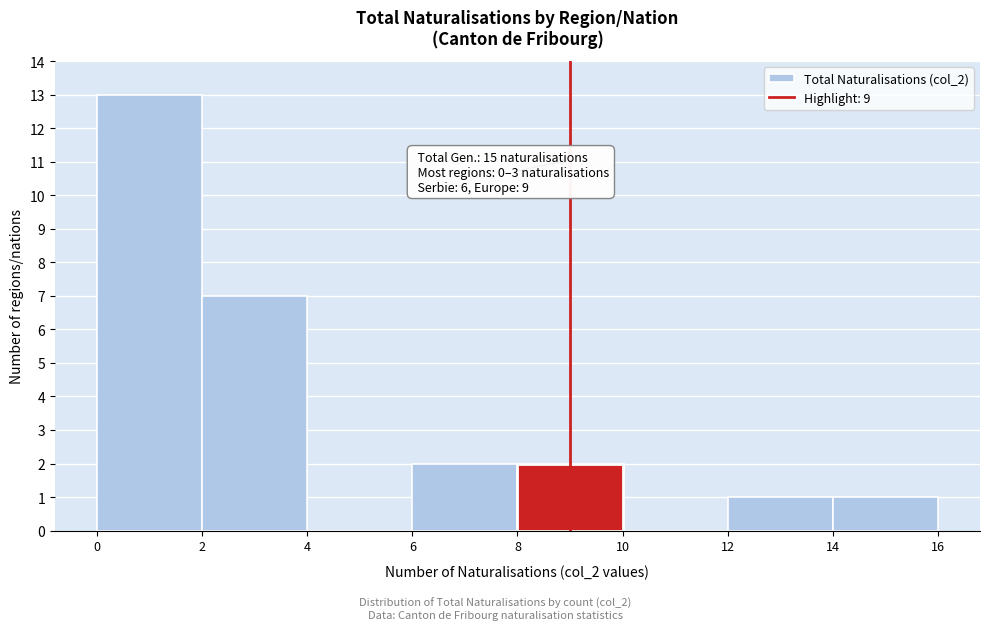

Which range on the x-axis has the tallest bar?

0 to 2